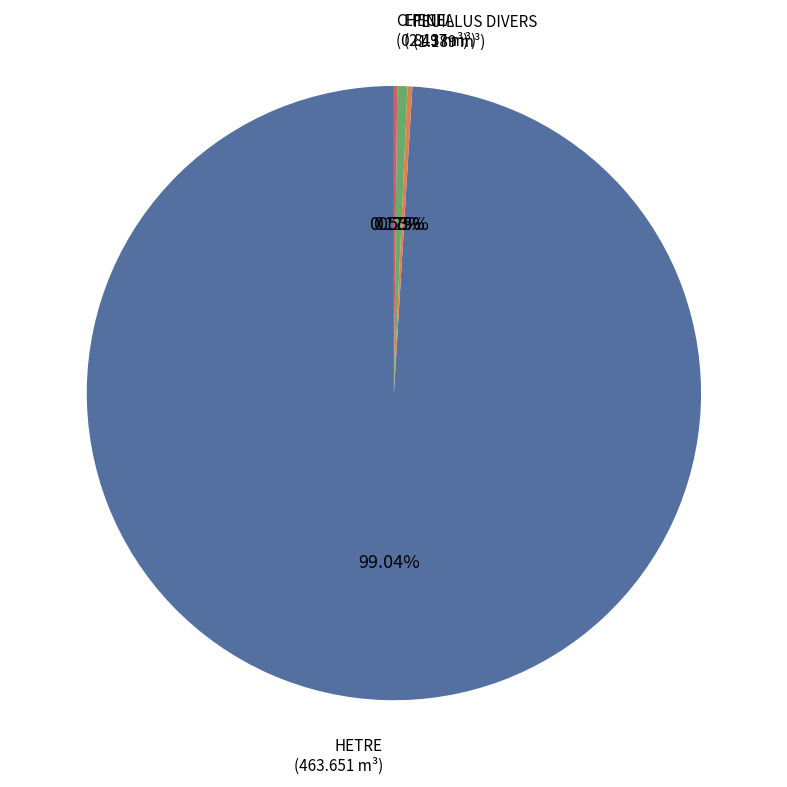

What is the largest slice in the pie chart?

HETRE